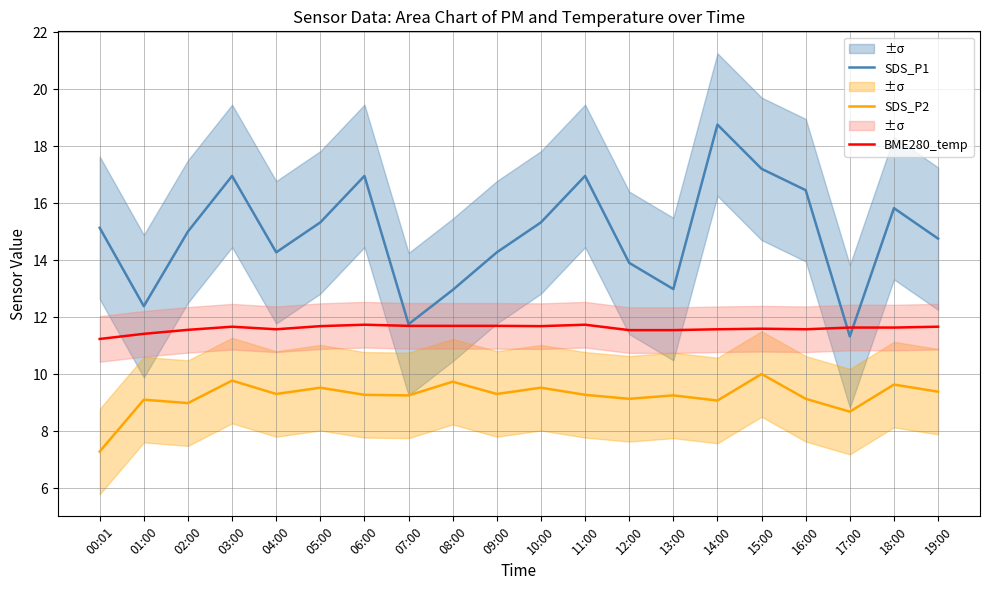

True or false: SDS_P2 and BME280_temp cross at least once.

False